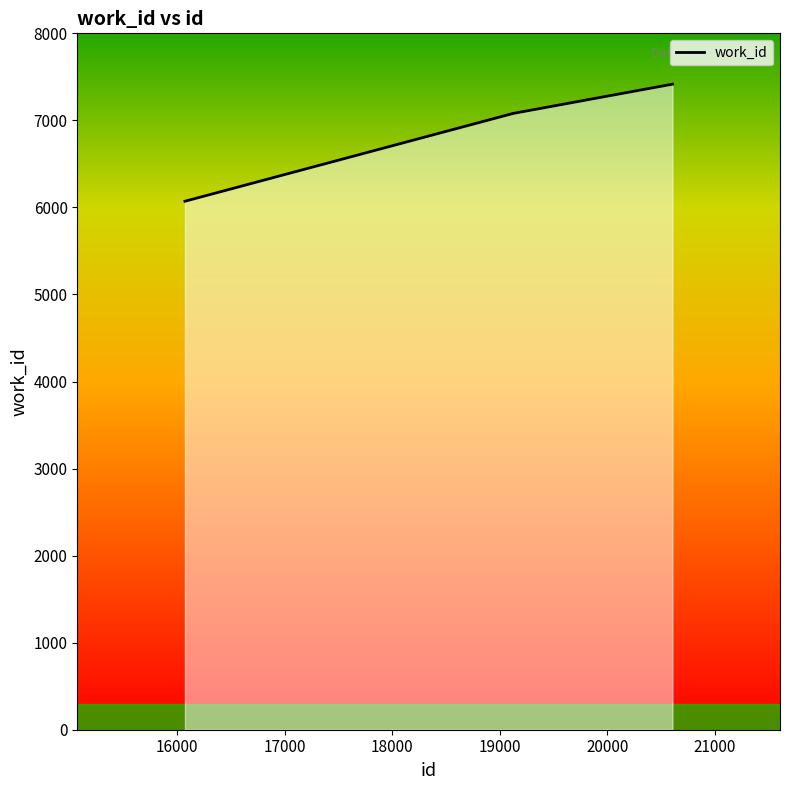

What is the sum of all values?

20567